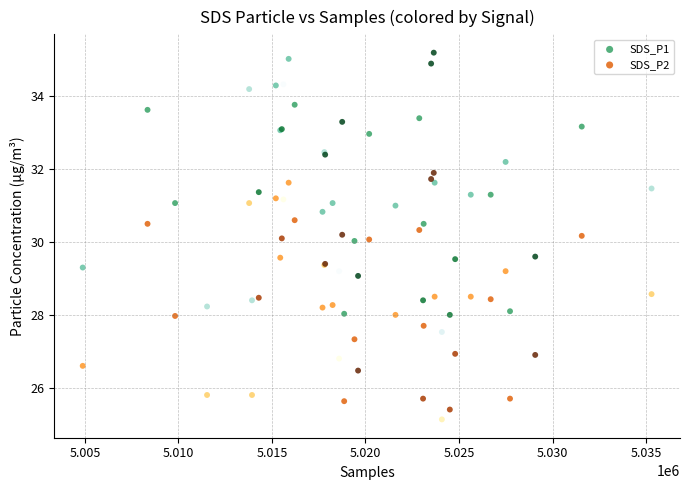

What is the X range (max minus min) for the scatter plot?

30411.0